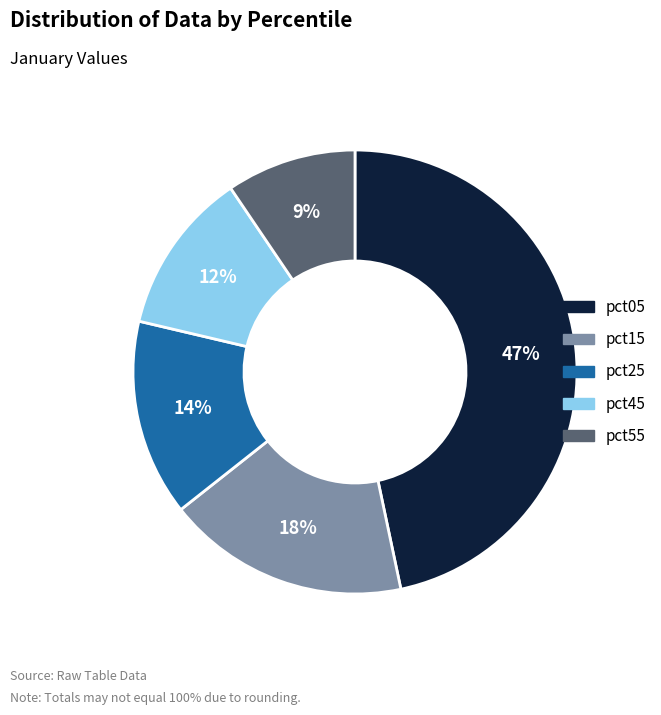

How many slices are in this pie chart?

5